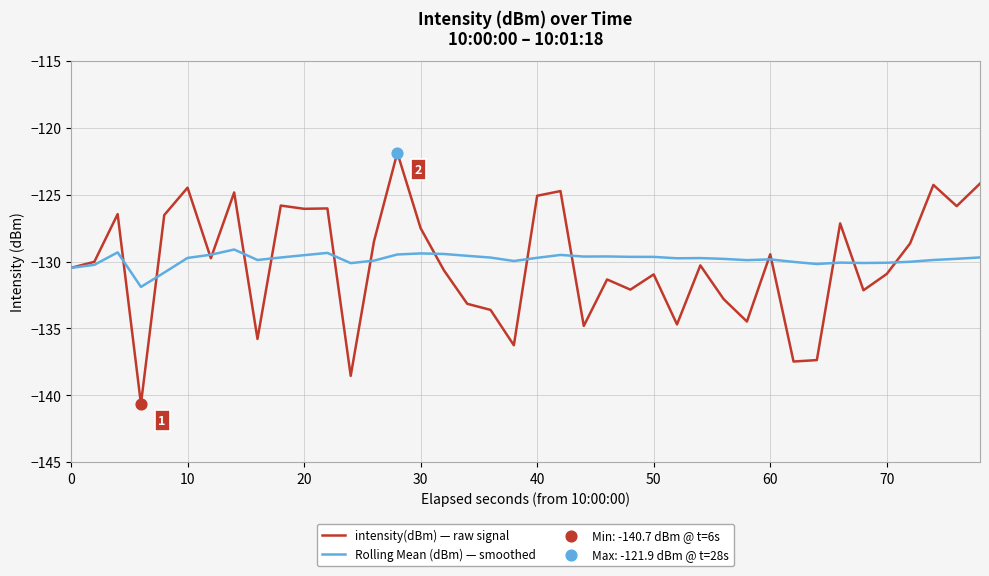

List the series in order of their peak value, lowest first.

Rolling Mean (dBm) — smoothed, intensity(dBm) — raw signal